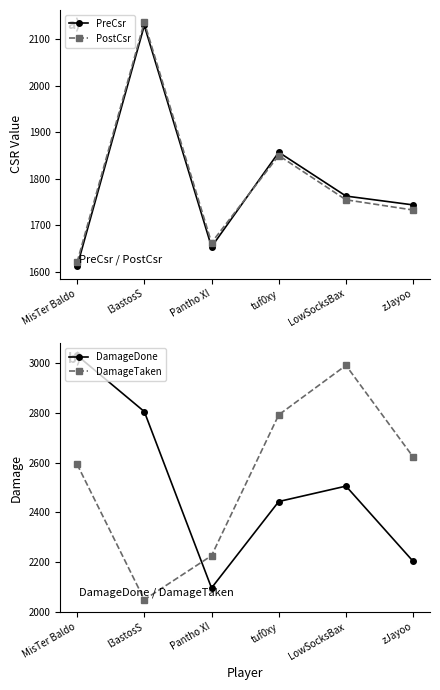

Is it true that PreCsr equals 3104 at l3astosS?

False